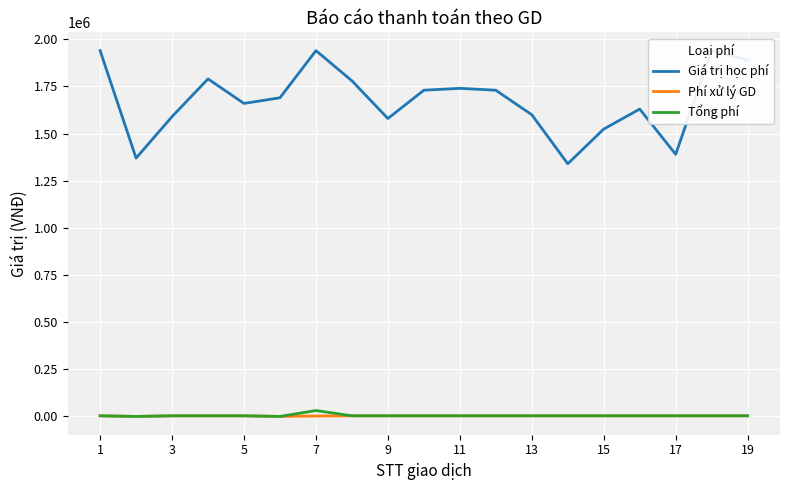

What is the average value of the Phí xử lý GD series?

2895